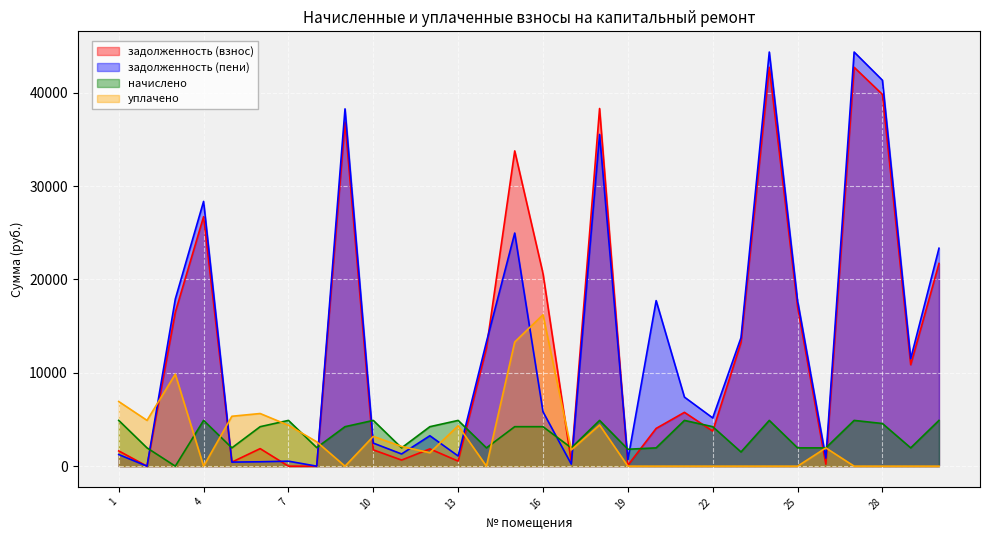

At which category does задолженность (пени) reach its first local peak?

4